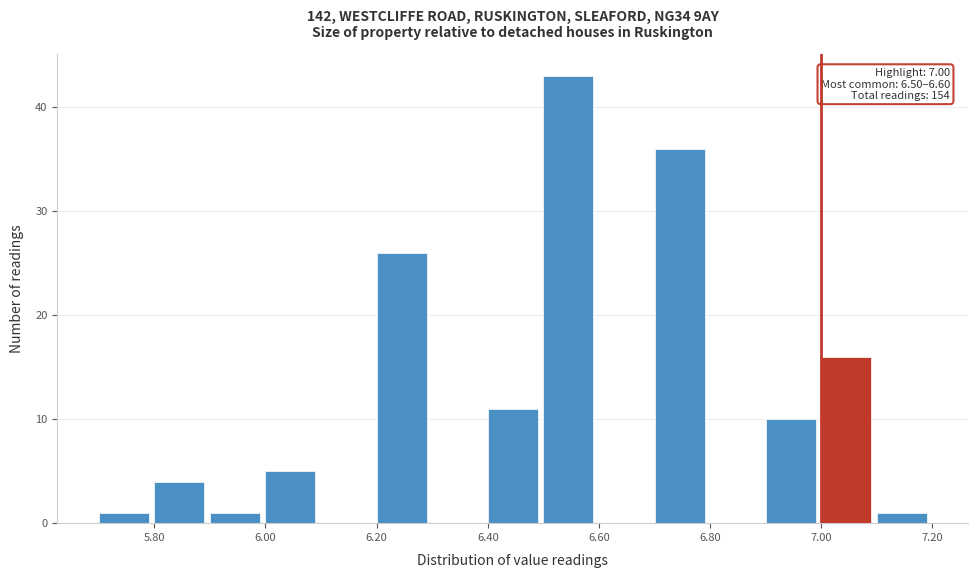

Over which range of the x-axis is the bar tallest?

6.5 to 6.6